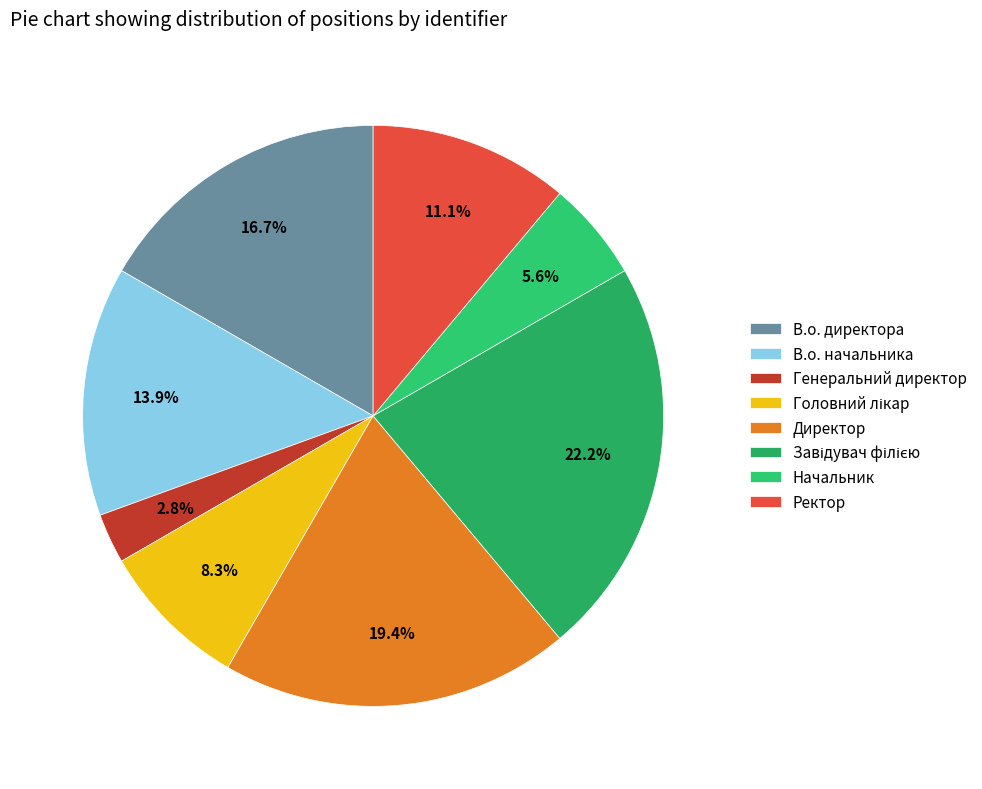

Which has a higher value, Ректор or Начальник?

Ректор